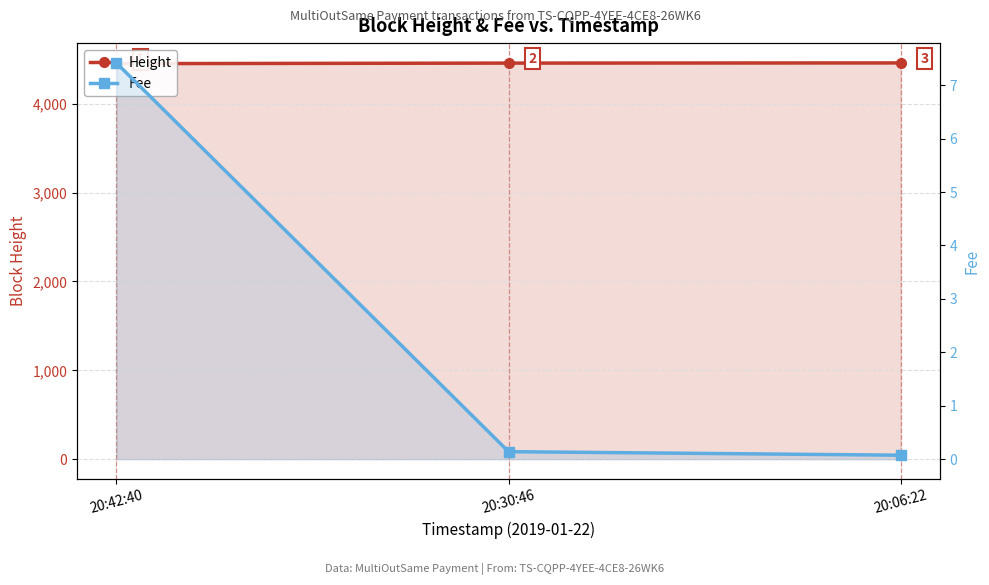

True or false: Height has a value of 2388.5 at 20:42:40.

False